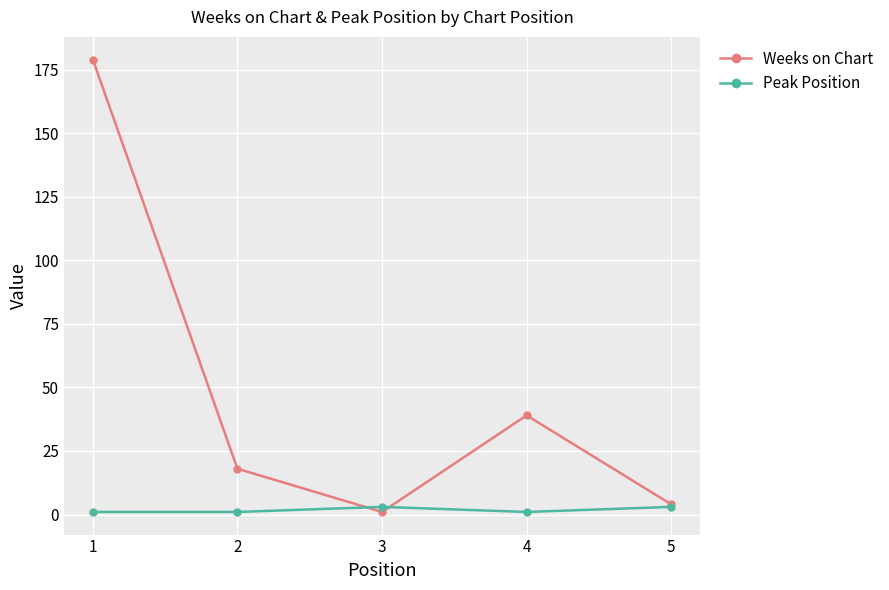

What are all the series names shown in the legend?

Weeks on Chart, Peak Position